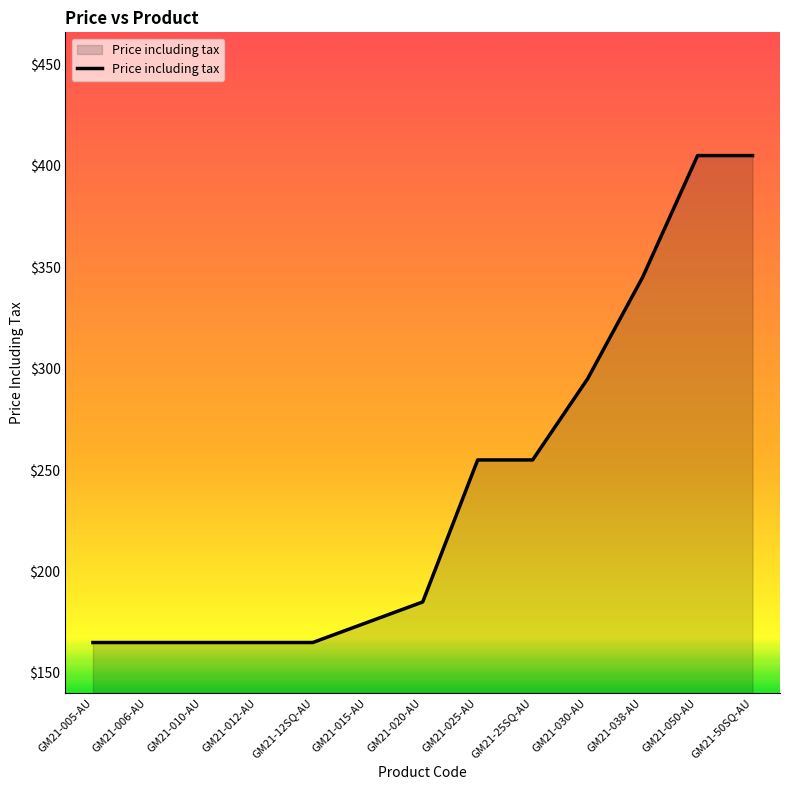

How many lines are shown in the chart?

1